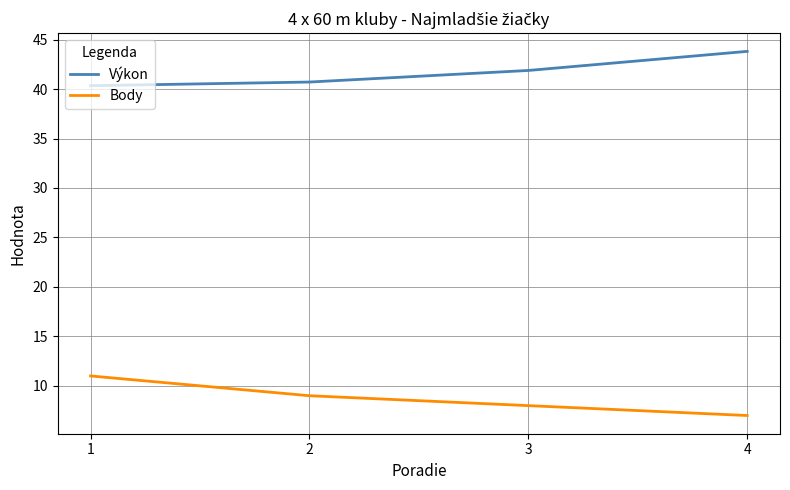

What is the average value of the Výkon series?

41.7